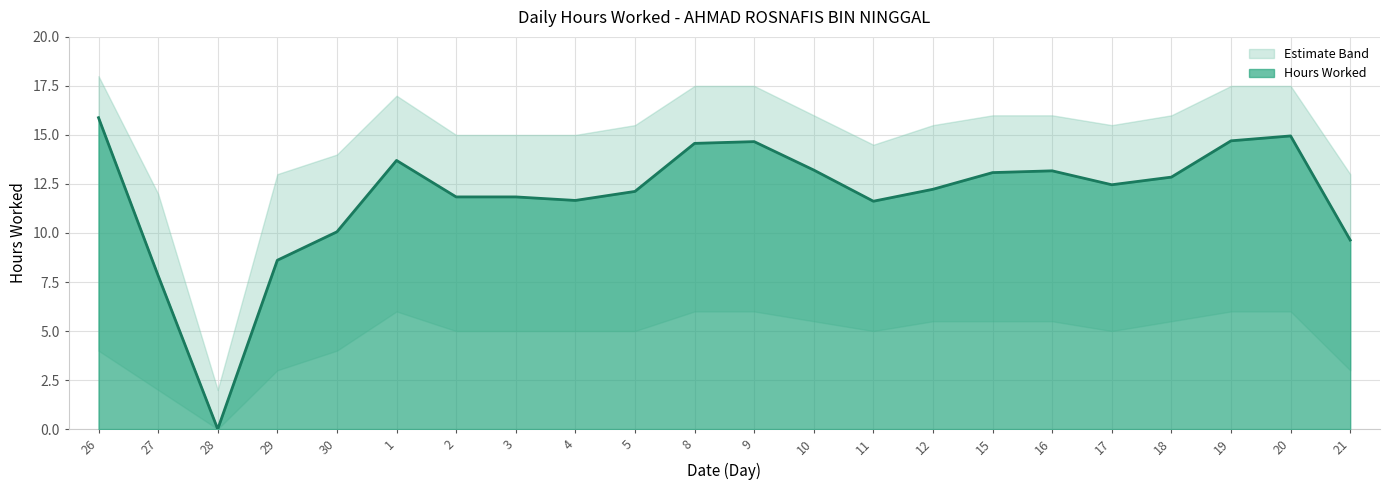

How many values are below 12?

9